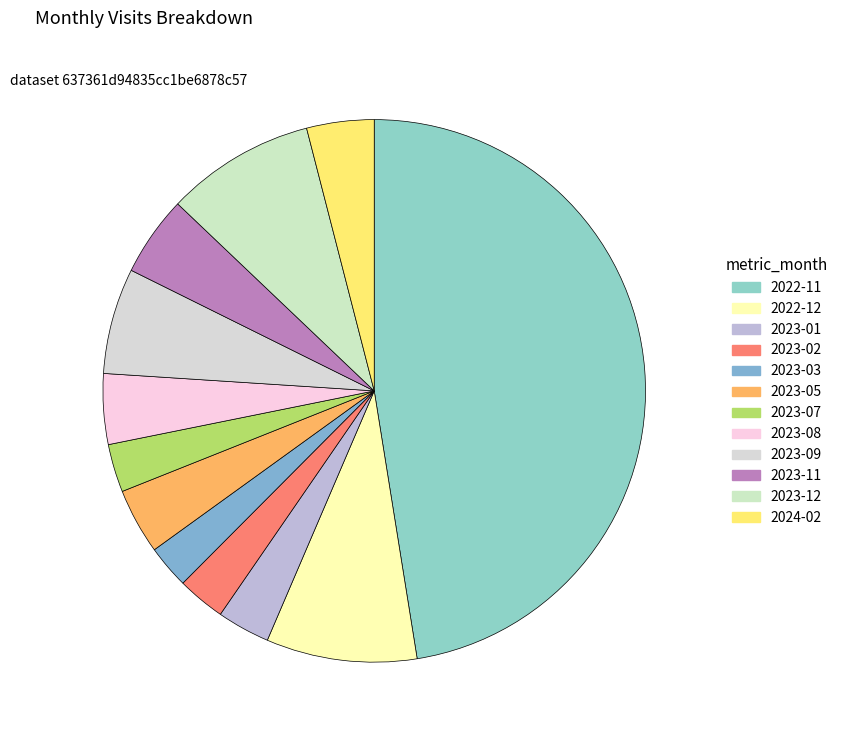

Is 2022-11 the majority of the pie?

No